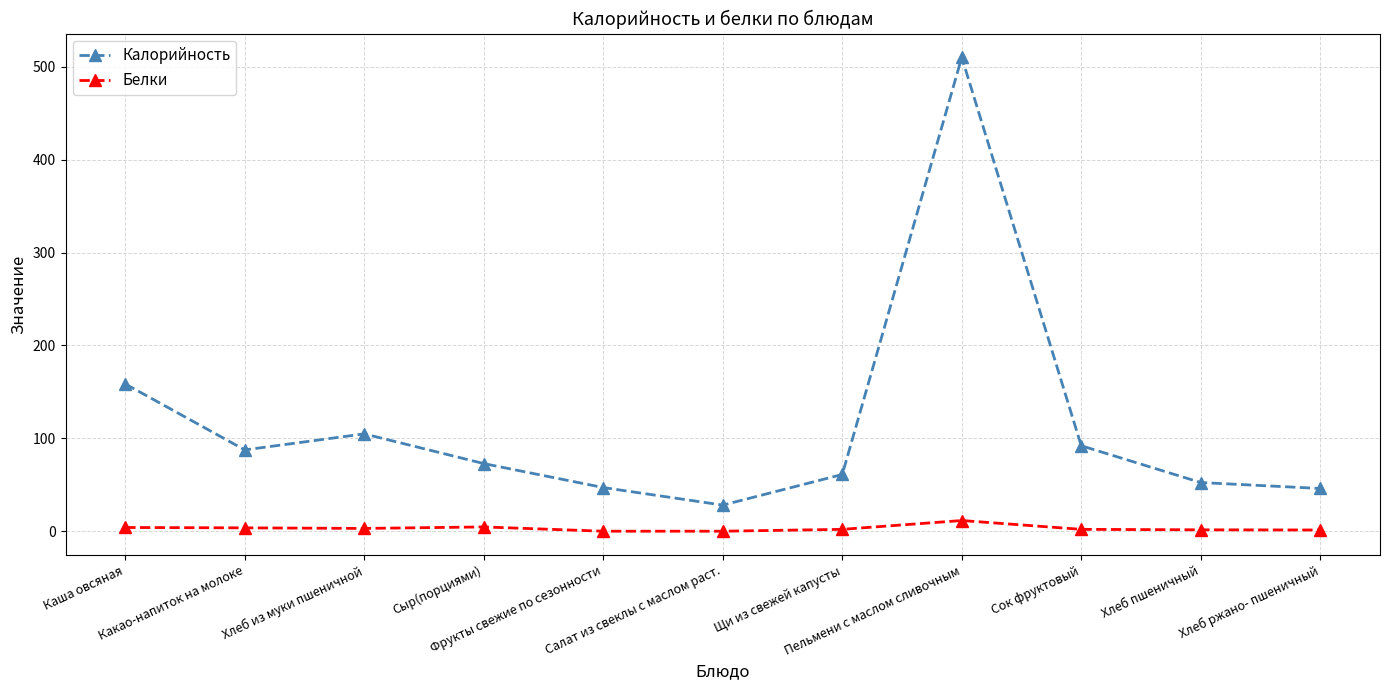

In Калорийность, how many points are lower than both neighbors (excluding endpoints)?

2